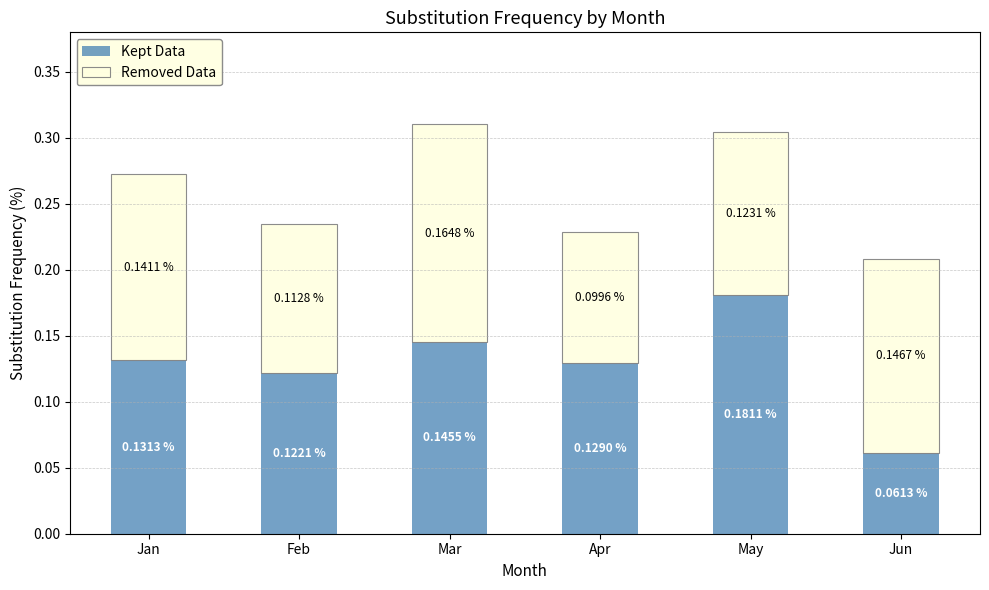

What is the sum of all Kept Data values?

0.8